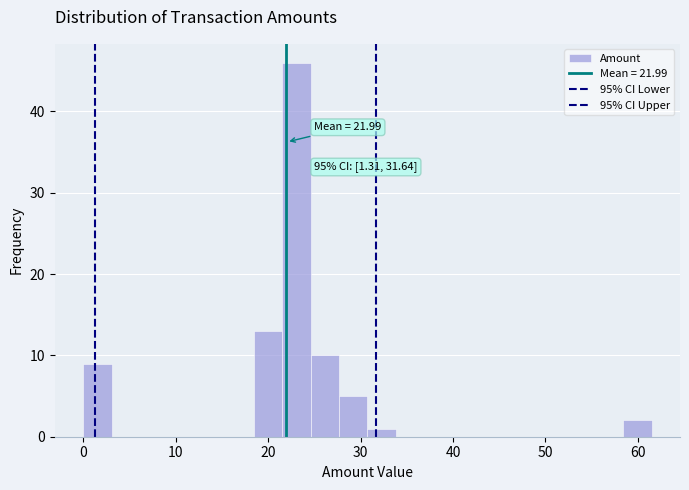

Read against the x-axis, roughly where is the centre of the tallest bar?

23